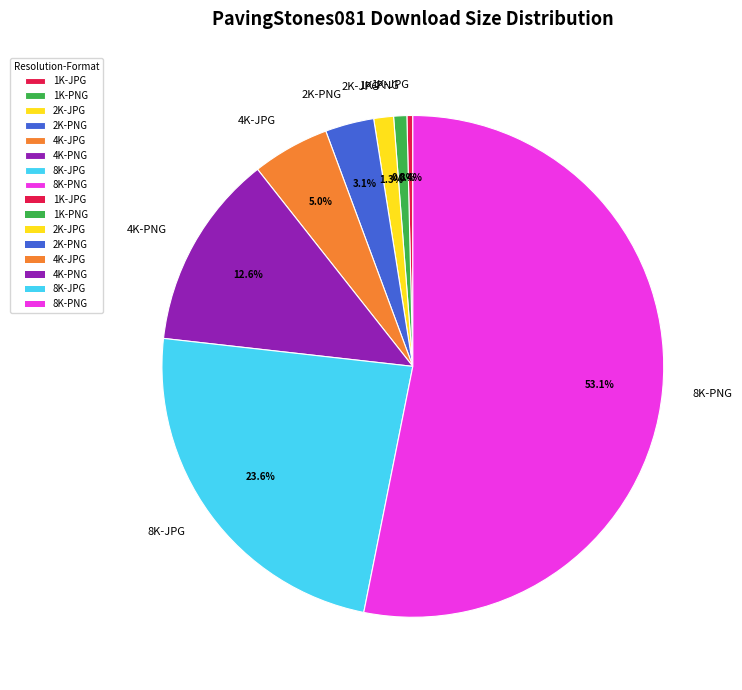

How many slices are in this pie chart?

8